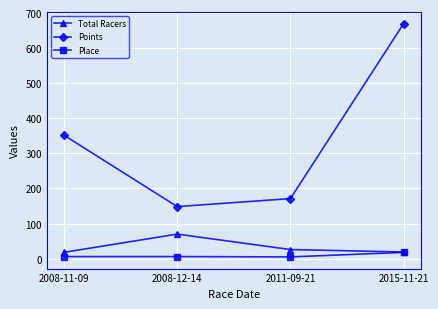

What is the label of the 1st point from the right?

2015-11-21